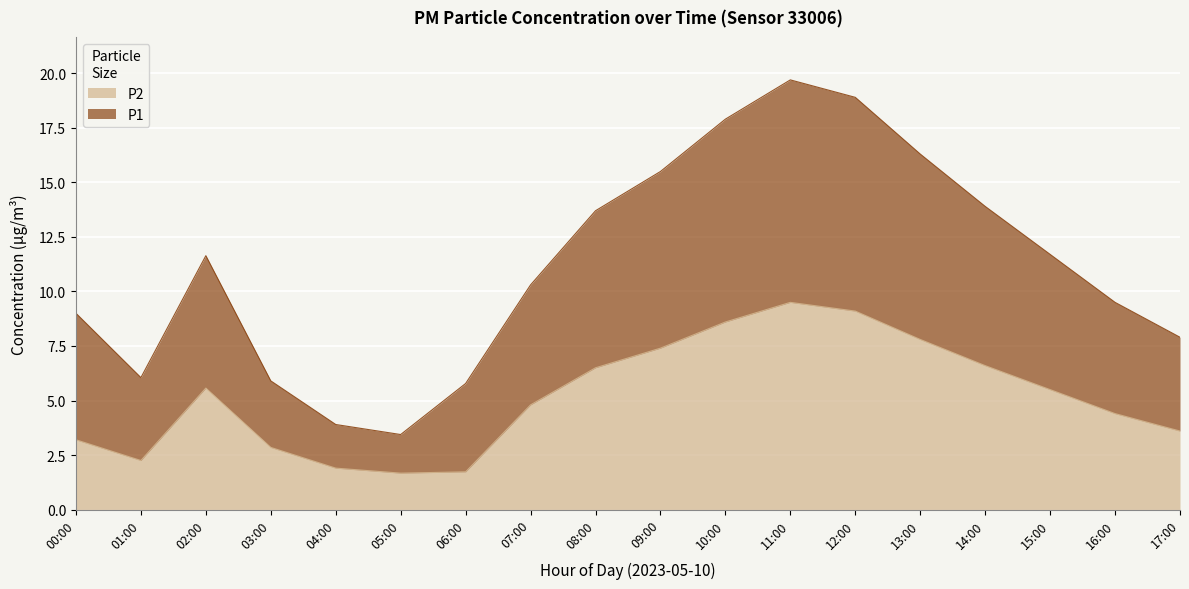

True or false: P2 has more than 0 points higher than both neighbors.

True